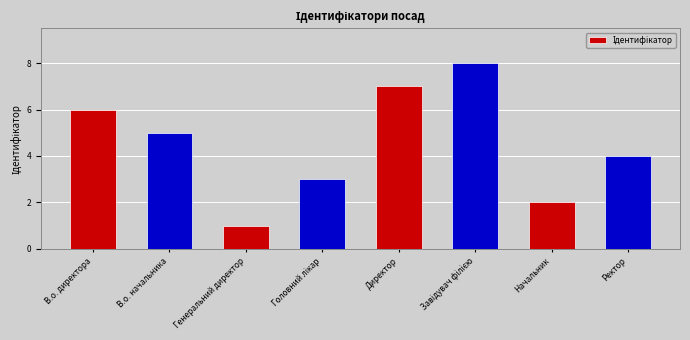

How many bars are there in total?

8